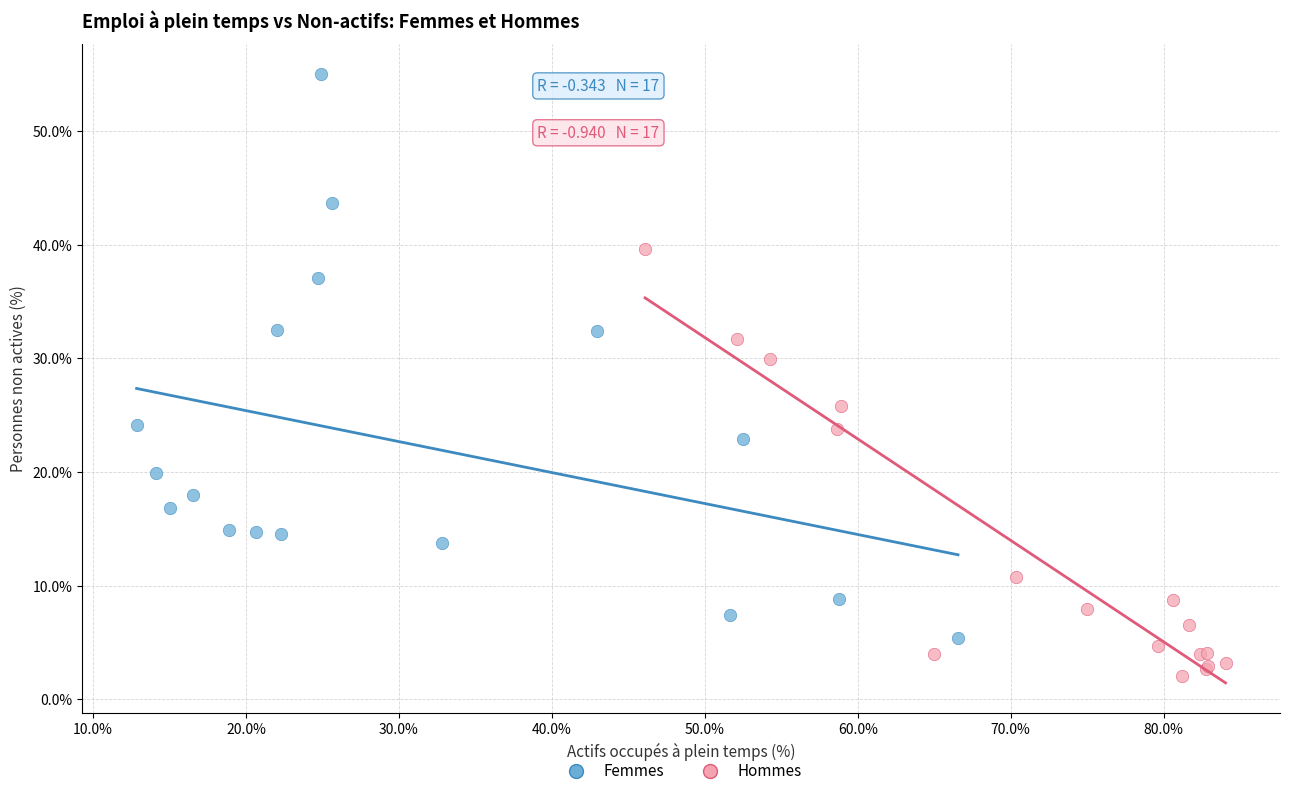

Which series reaches the maximum Y coordinate?

Femmes